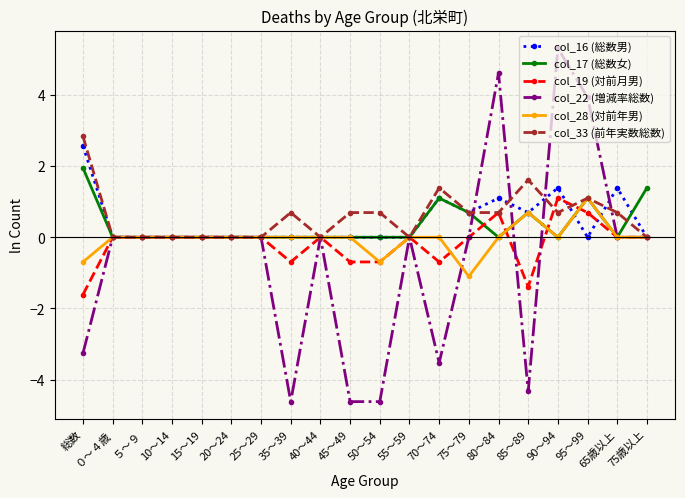

Which series has the largest range (max minus min)?

col_22 (増減率総数)